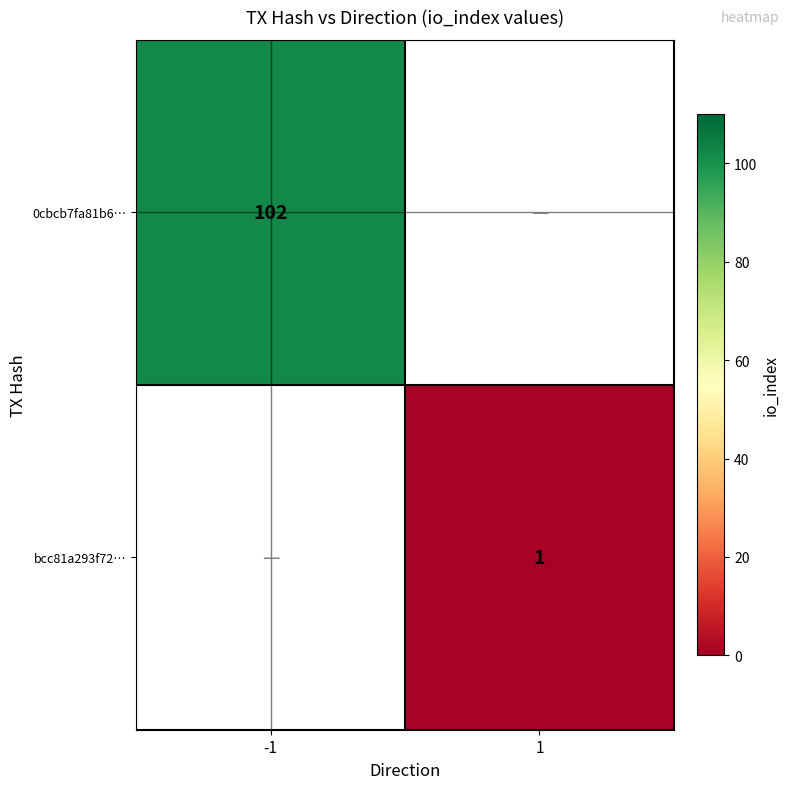

Is it true that 0cbcb7fa81b6… equals 29 at -1?

False